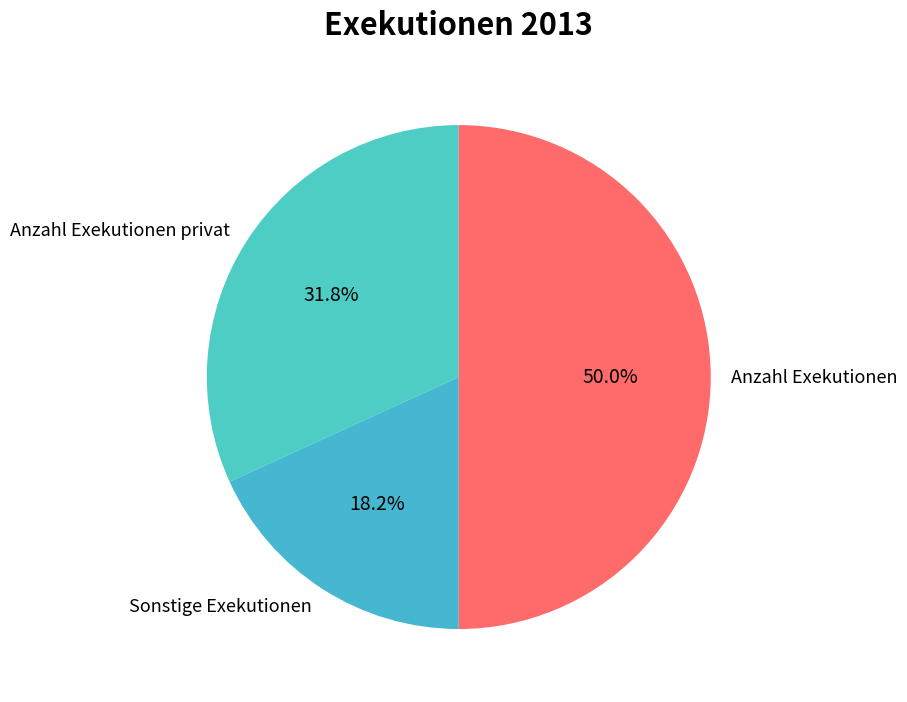

Rank the categories by value from lowest to highest.

Sonstige Exekutionen, Anzahl Exekutionen privat, Anzahl Exekutionen